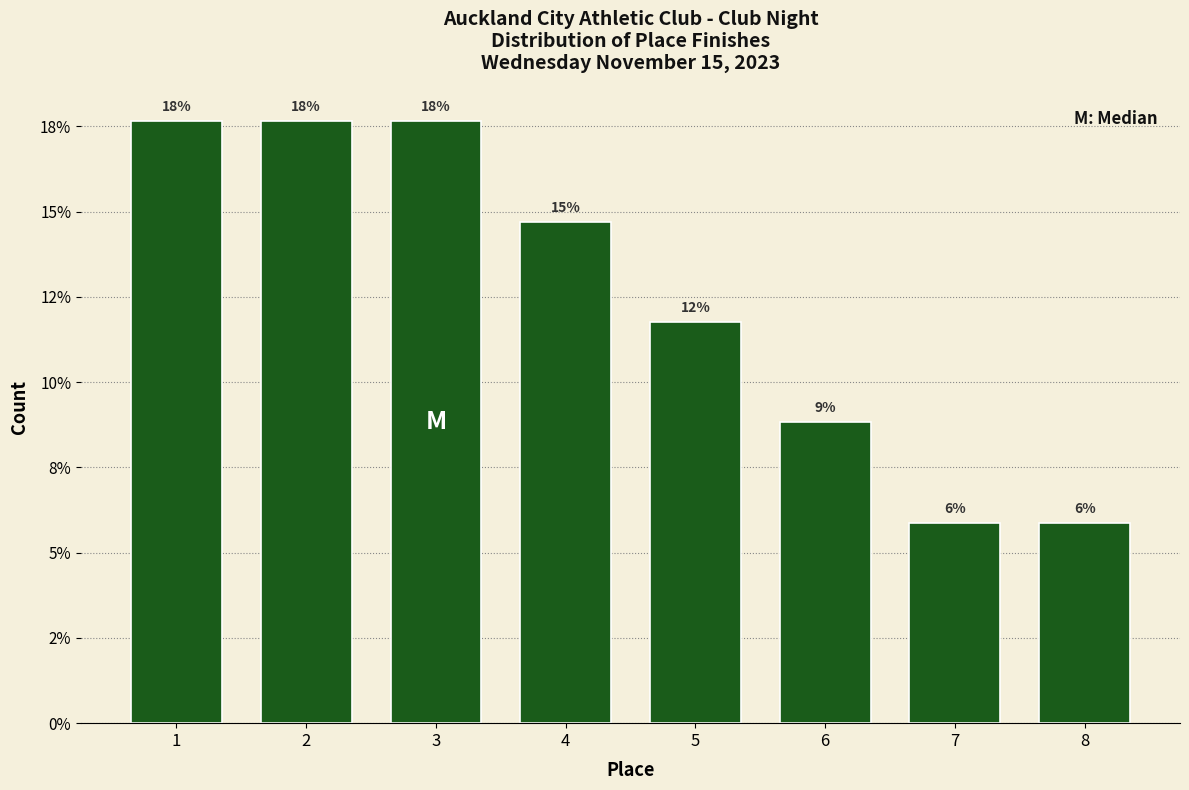

Does the chart contain any negative values?

No